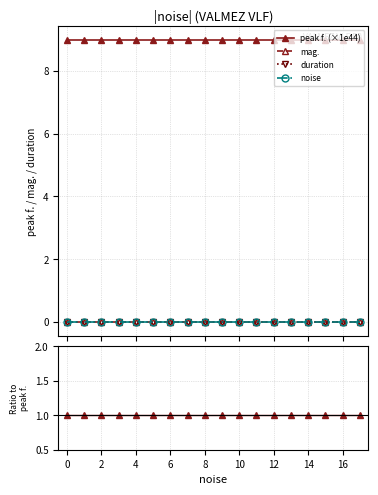

True or false: duration and mag. cross at least once.

False